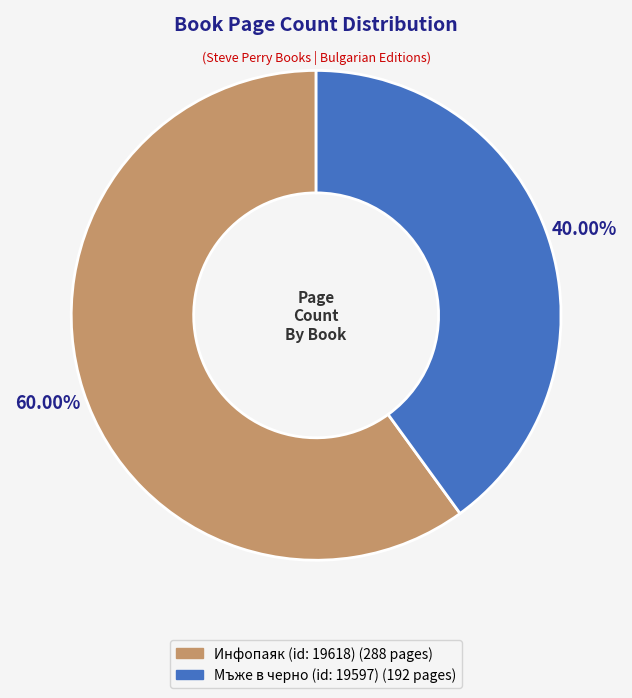

To the nearest percent, what is the combined percentage of Инфопаяк (id: 19618) and Мъже в черно (id: 19597)?

100%